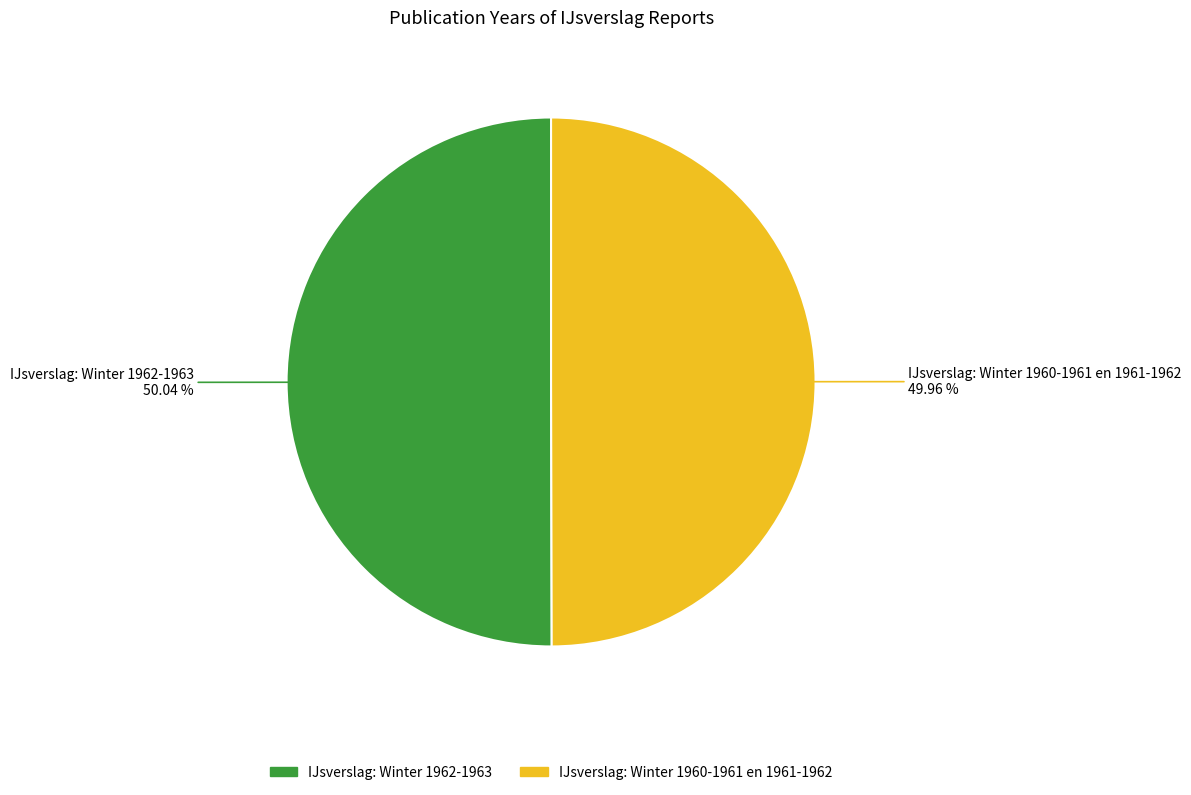

To the nearest percent, what portion does IJsverslag: Winter 1960-1961 en 1961-1962 represent?

50%